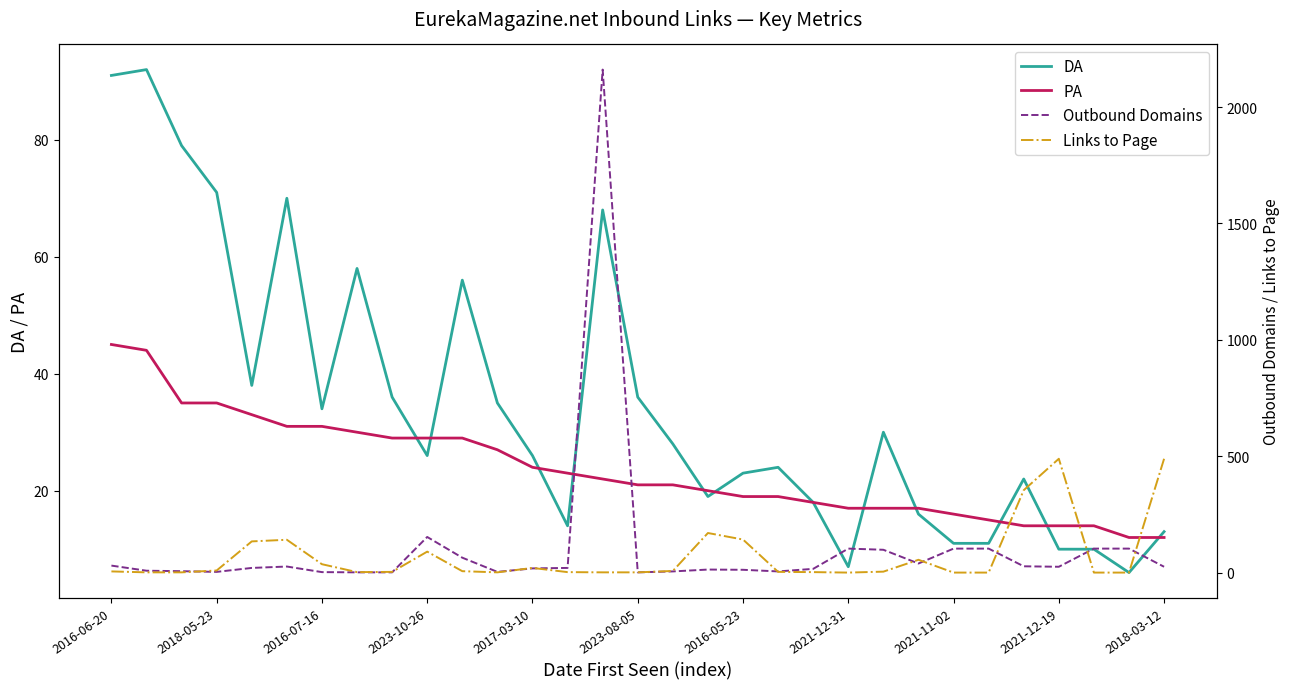

What is the value of the PA point at the 23rd from the left?

17